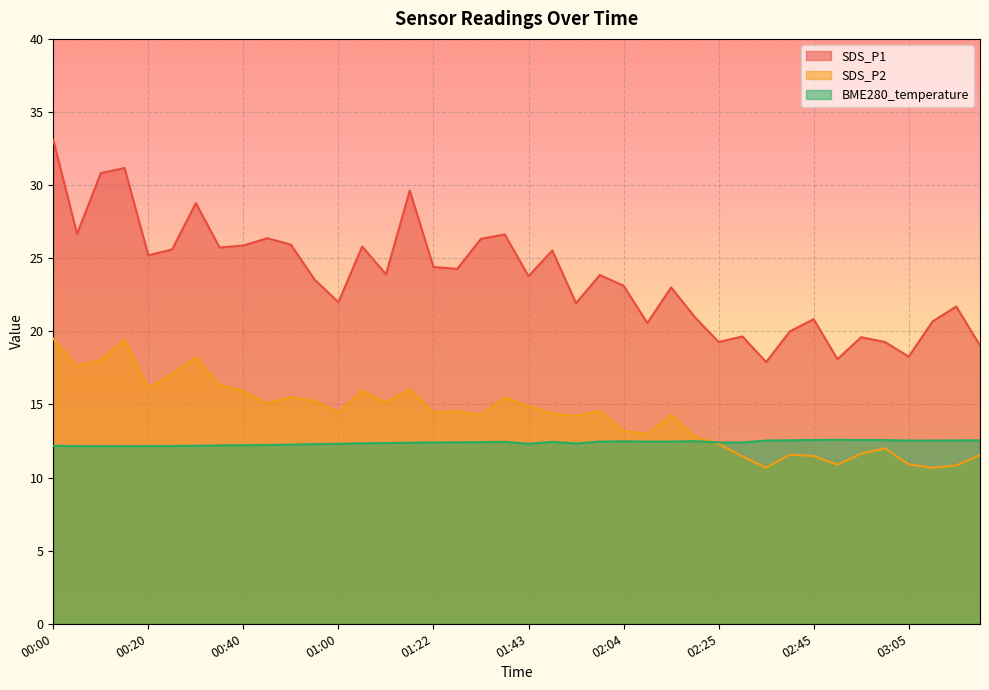

True or false: BME280_temperature and SDS_P1 cross at least once.

False